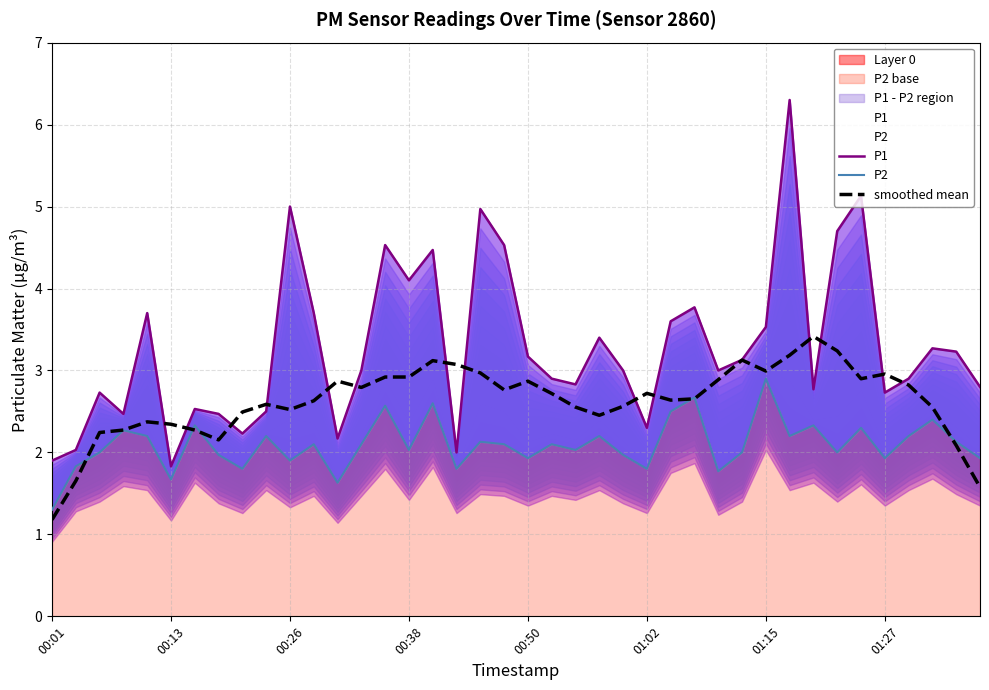

True or false: smoothed mean has a value of 4.9 at 28.

False